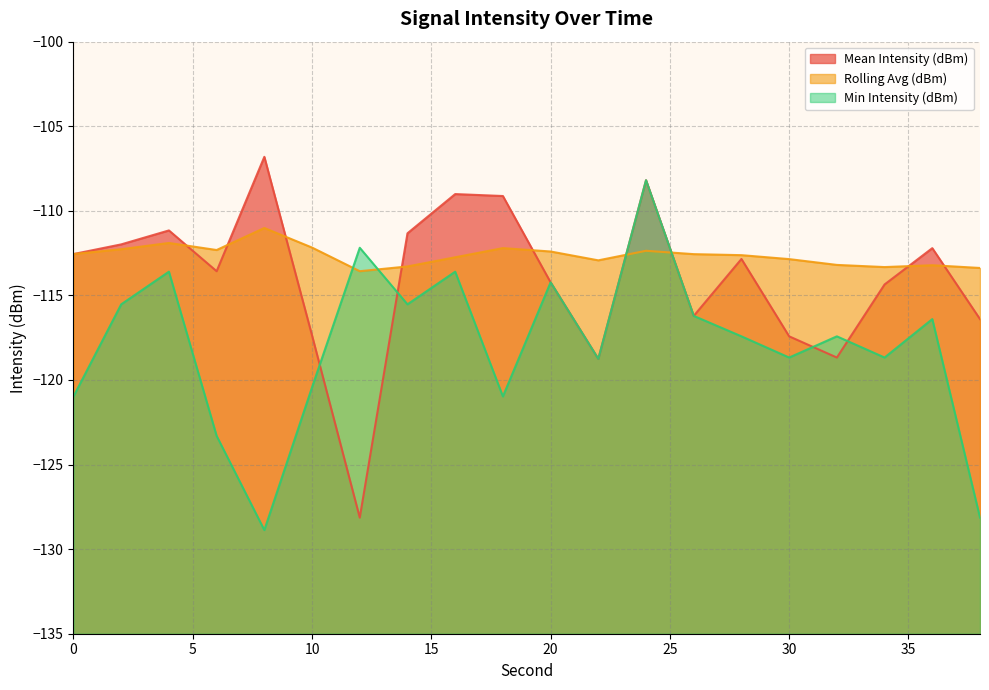

How many lines are shown in the chart?

3